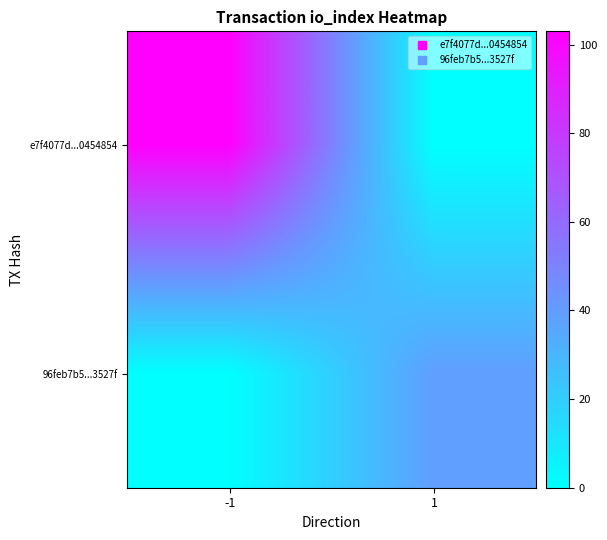

At which category is the sum across all series the highest?

-1